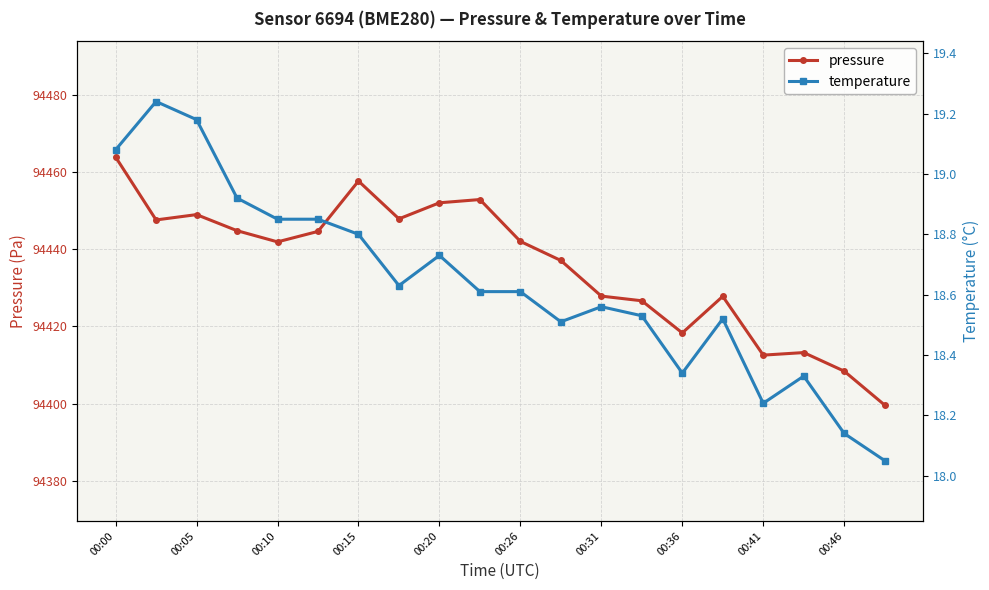

Where is temperature nearest to the value 18?

19